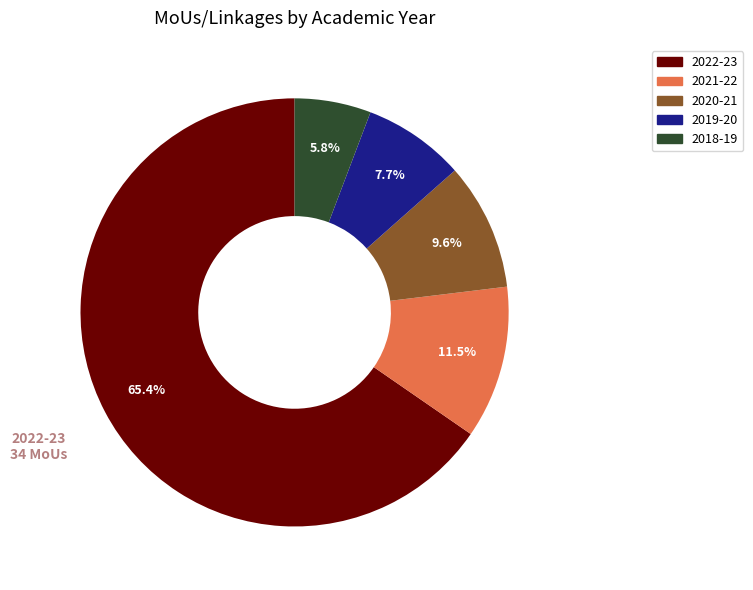

To the nearest percent, what portion does 2018-19 represent?

6%